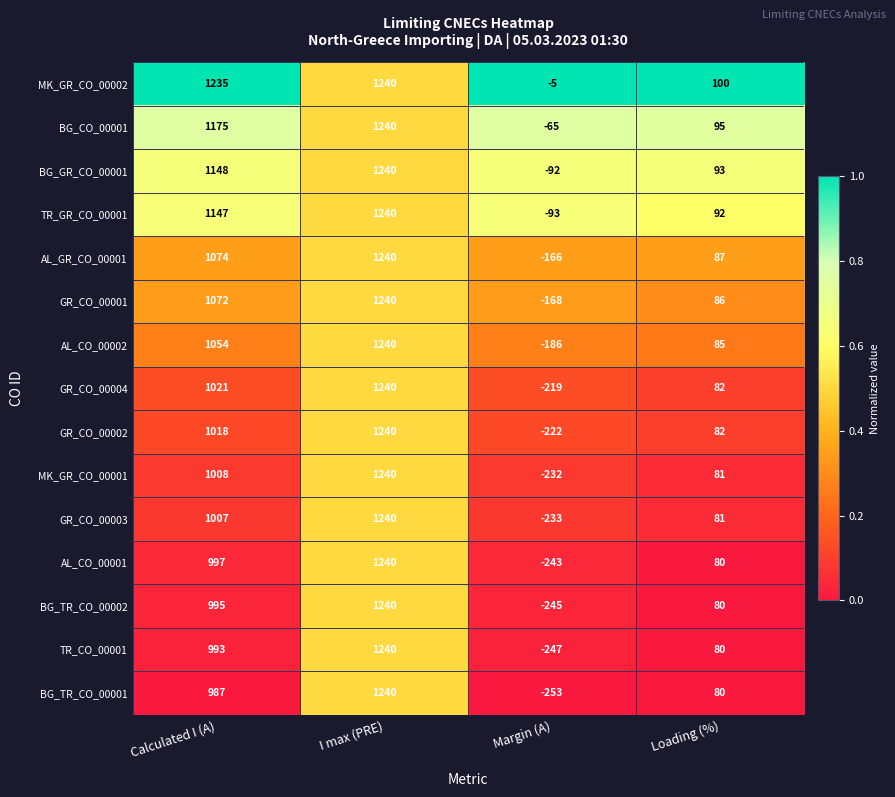

What is the difference between the maximum and second lowest values in the GR_CO_00001 series?

1154